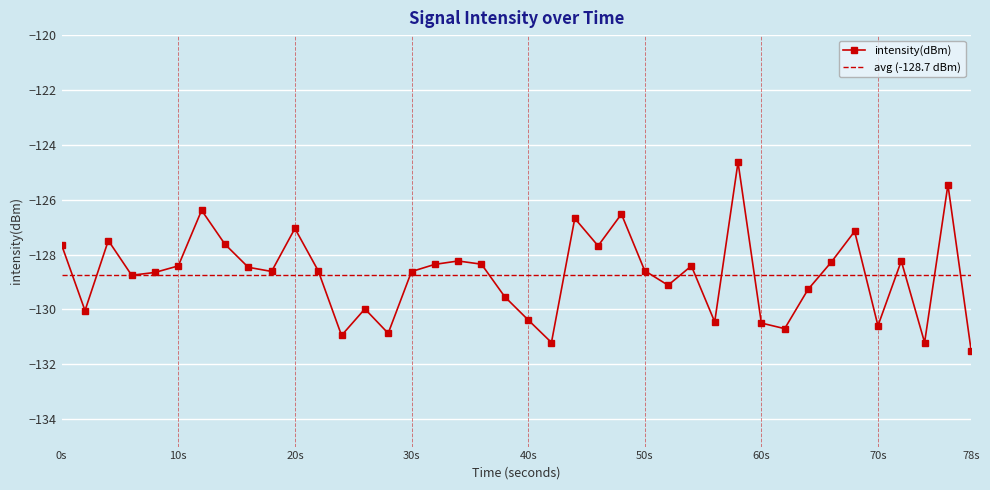

What is the minimum value shown in the chart?

-131.5